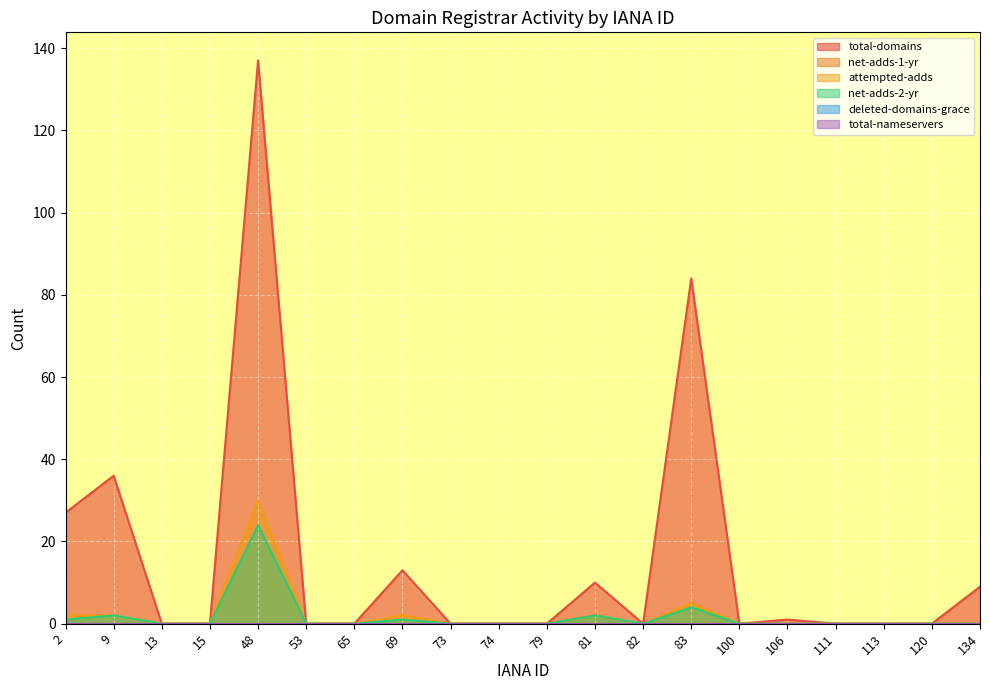

Is it true that attempted-adds equals 5 at 83?

True